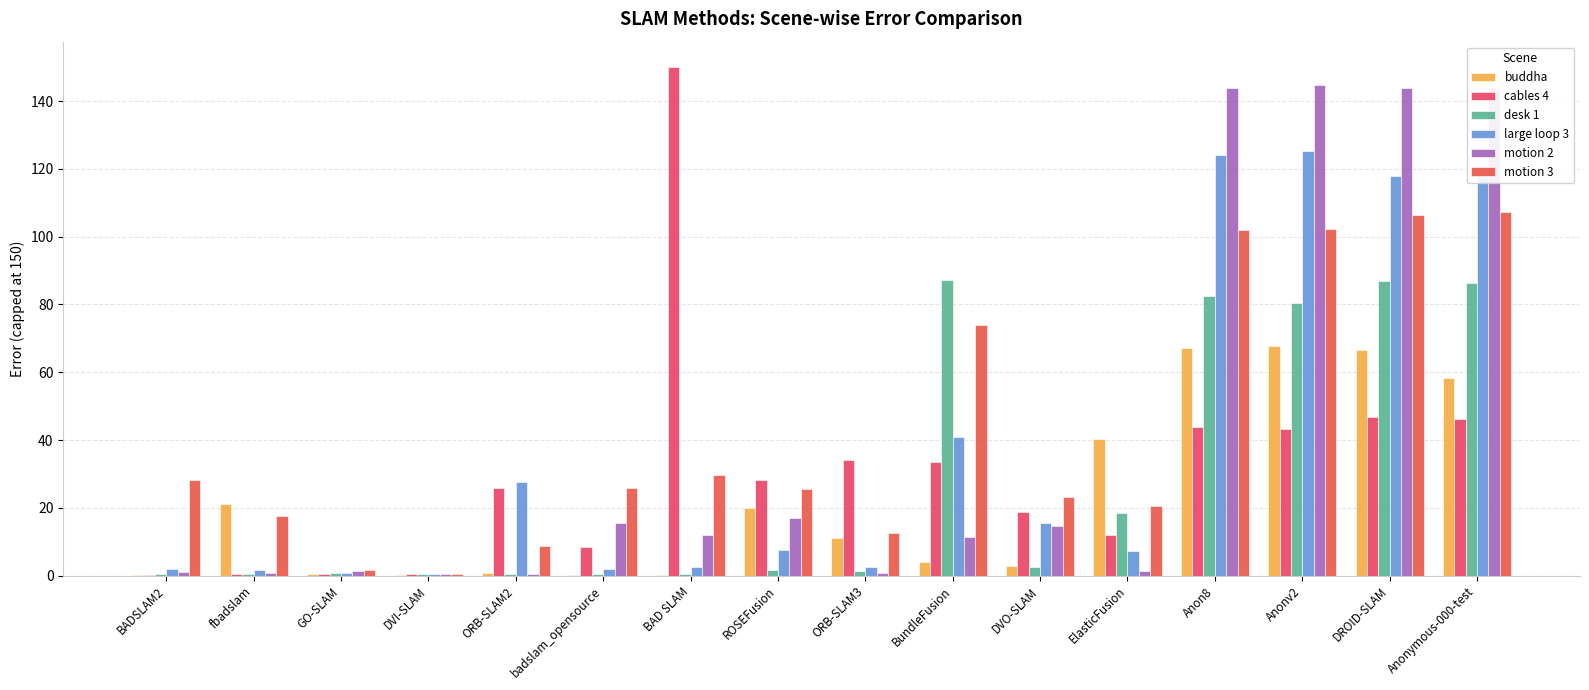

Which category has the highest value in the motion 3 series?

Anonymous-000-test